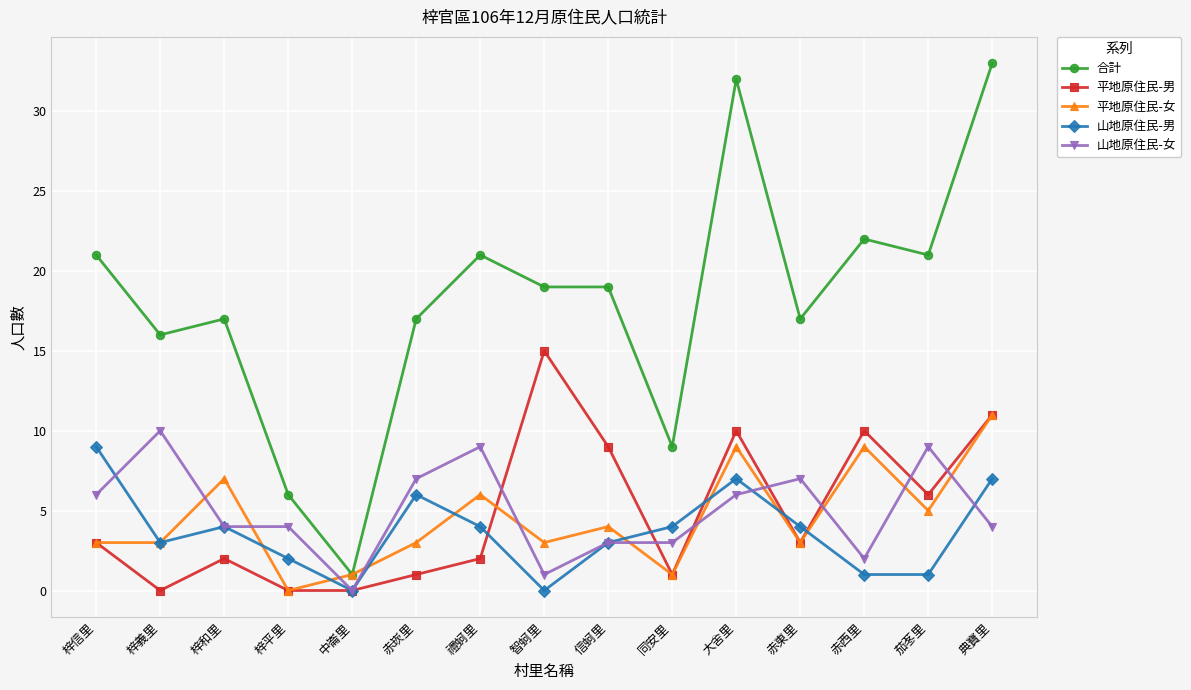

Count the number of data series in this chart.

5